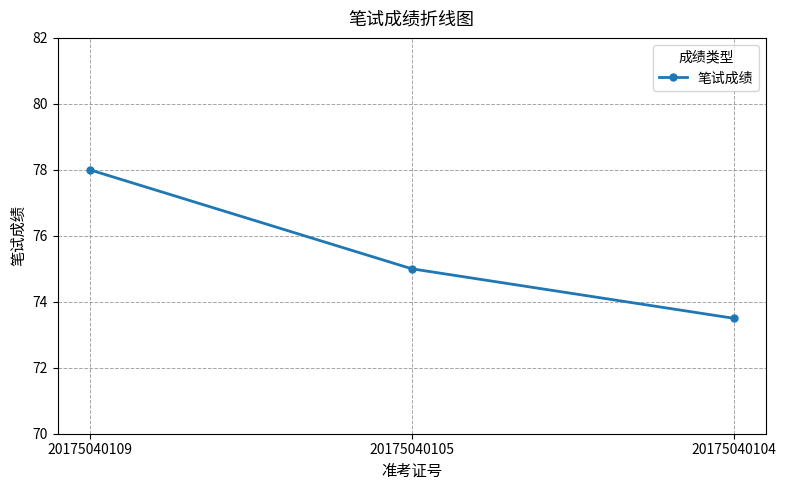

What is the value of the 1st point from the left?

78.0